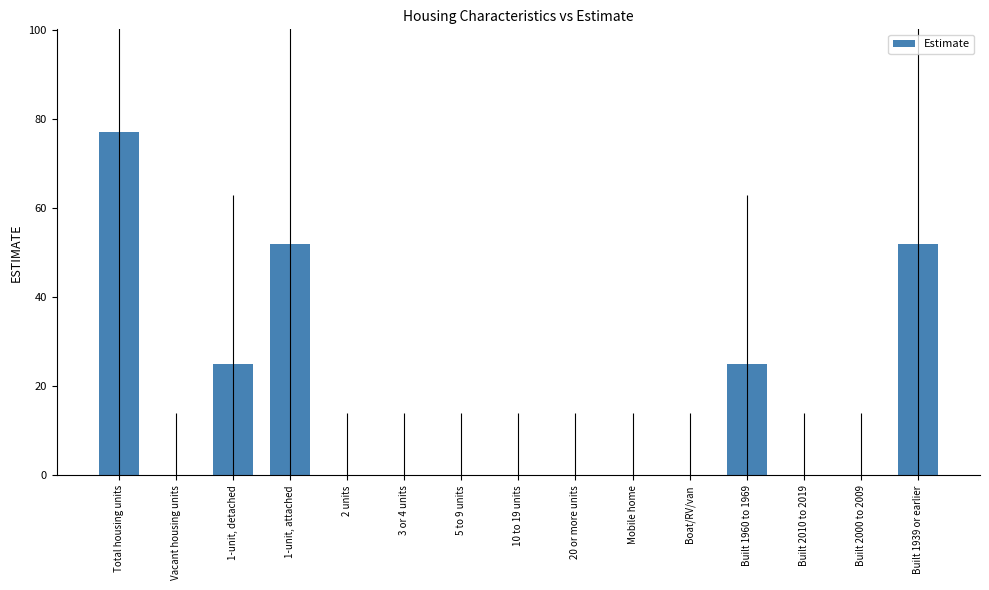

Reading left to right, extract all data points from this chart.

77	0	25	52	0	0	0	0	0	0	0	25	0	0	52